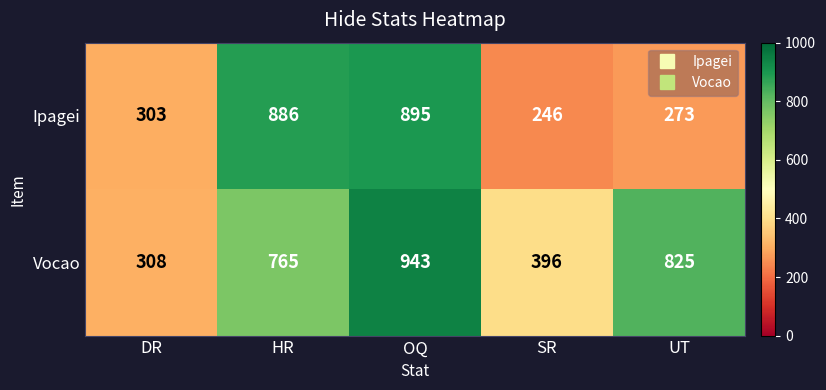

Read the Ipagei value at OQ, to the nearest 10.

900